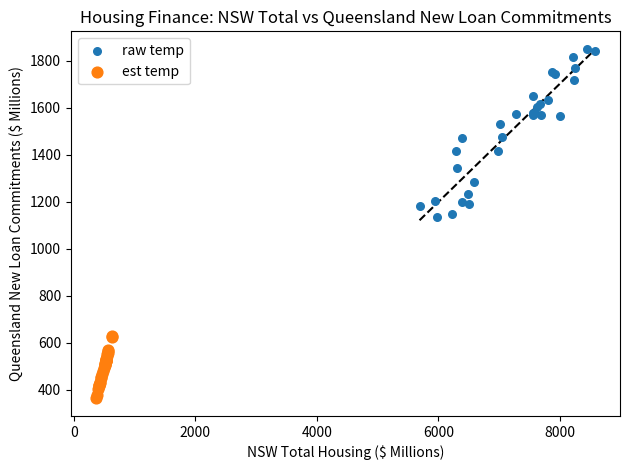

Which series has the widest spread of Y values?

raw temp